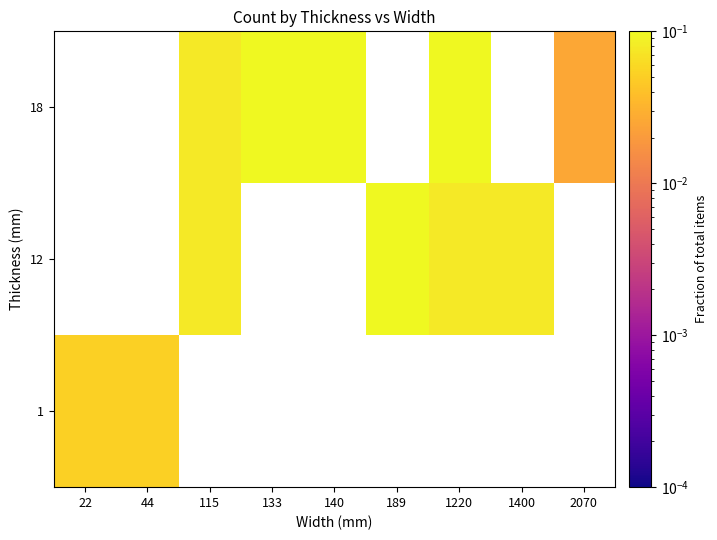

Which series has the widest spread of values?

1